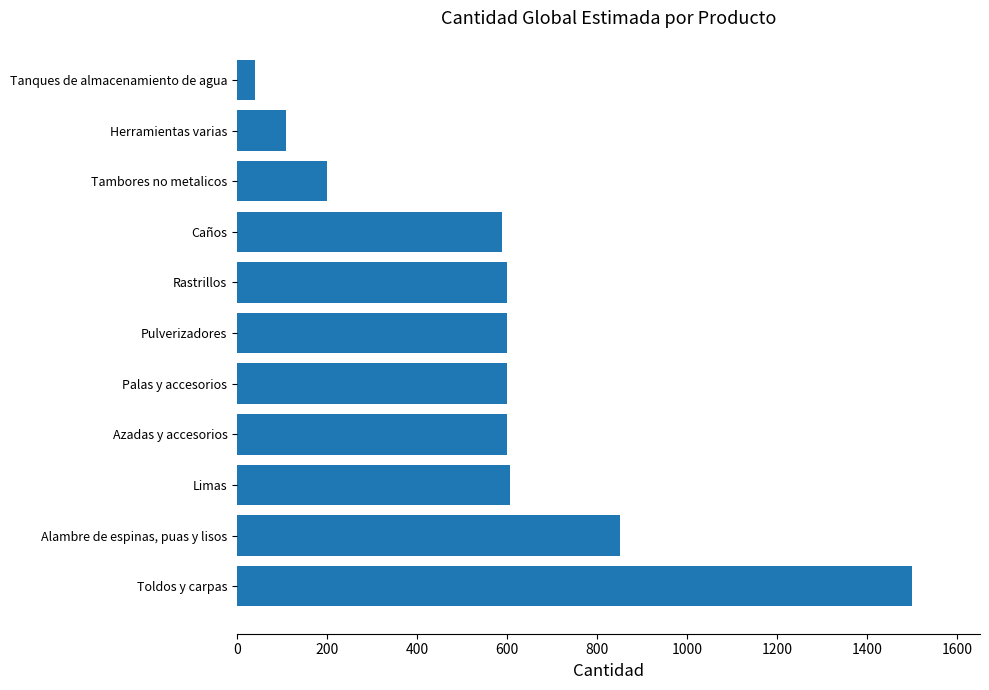

What is the difference between the maximum and minimum values?

1460